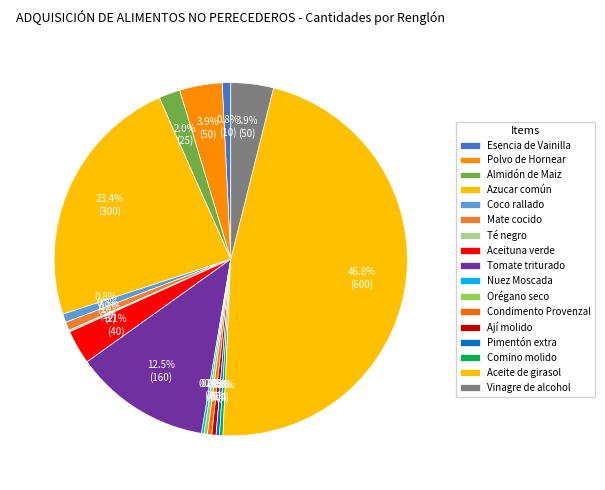

To the nearest percent, what portion does Azucar común represent?

23%